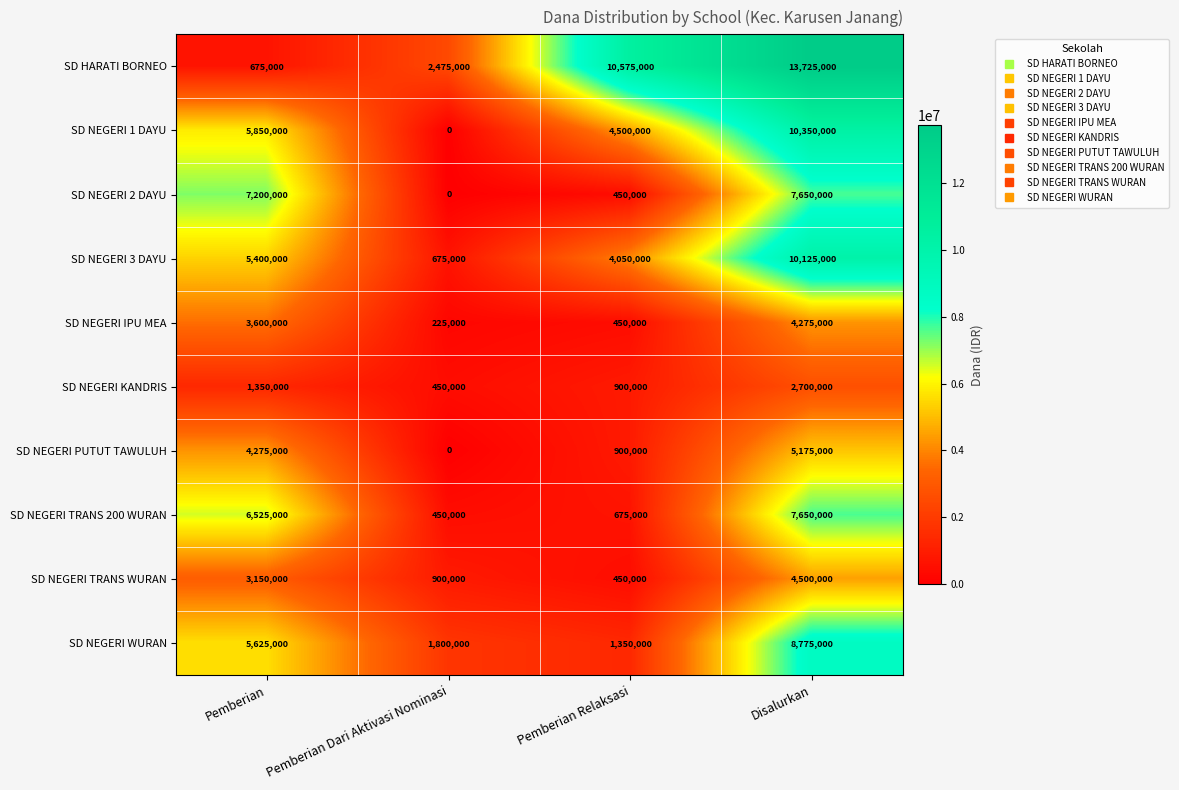

What is the sum of all SD NEGERI IPU MEA values?

8550000